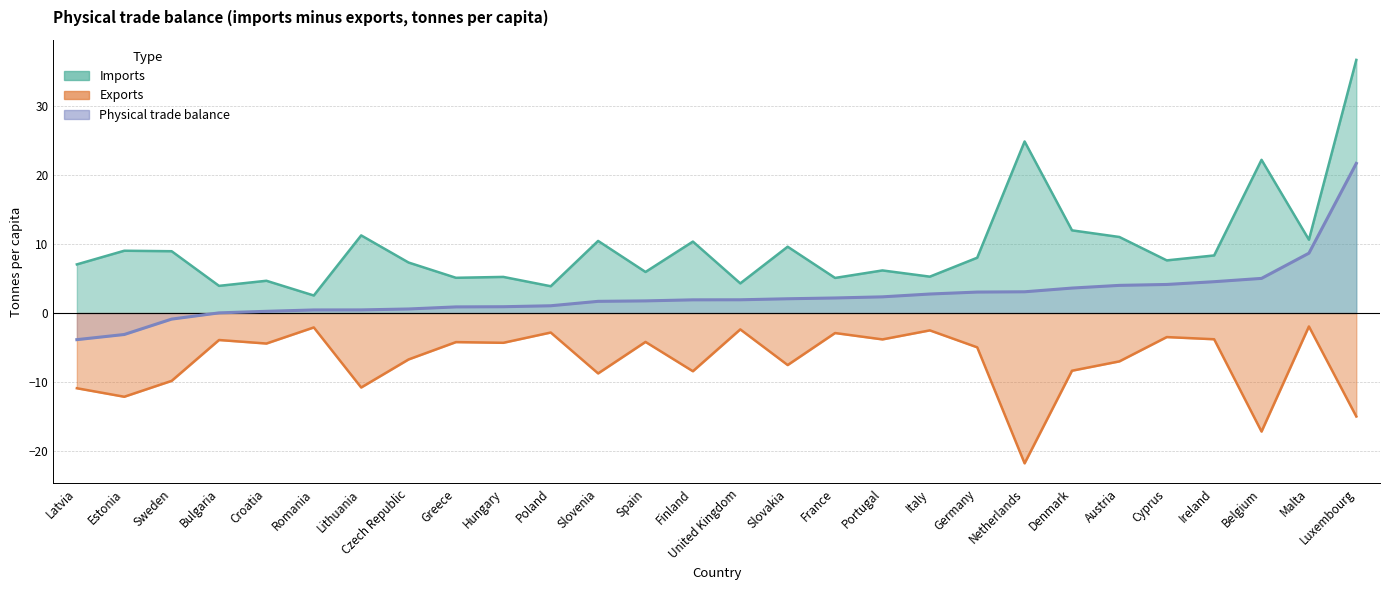

Reading left to right, list all the values displayed in this chart.

Imports: 7.0	9.0	8.9	3.9	4.7	2.5	11.2	7.3	5.1	5.2	3.9	10.4	5.9	10.3	4.3	9.6	5.1	6.2	5.3	8.0	24.8	12.0	11.0	7.6	8.3	22.2	10.6	36.6
Exports: -10.9	-12.1	-9.8	-3.9	-4.4	-2.1	-10.8	-6.7	-4.2	-4.3	-2.8	-8.7	-4.2	-8.4	-2.4	-7.5	-2.9	-3.8	-2.5	-5.0	-21.7	-8.3	-7.0	-3.5	-3.8	-17.2	-1.9	-15.0
Physical trade balance: -3.9	-3.1	-0.9	0.0	0.2	0.4	0.4	0.6	0.9	0.9	1.0	1.7	1.8	1.9	1.9	2.1	2.2	2.3	2.7	3.0	3.1	3.6	4.0	4.1	4.5	5.0	8.7	21.6